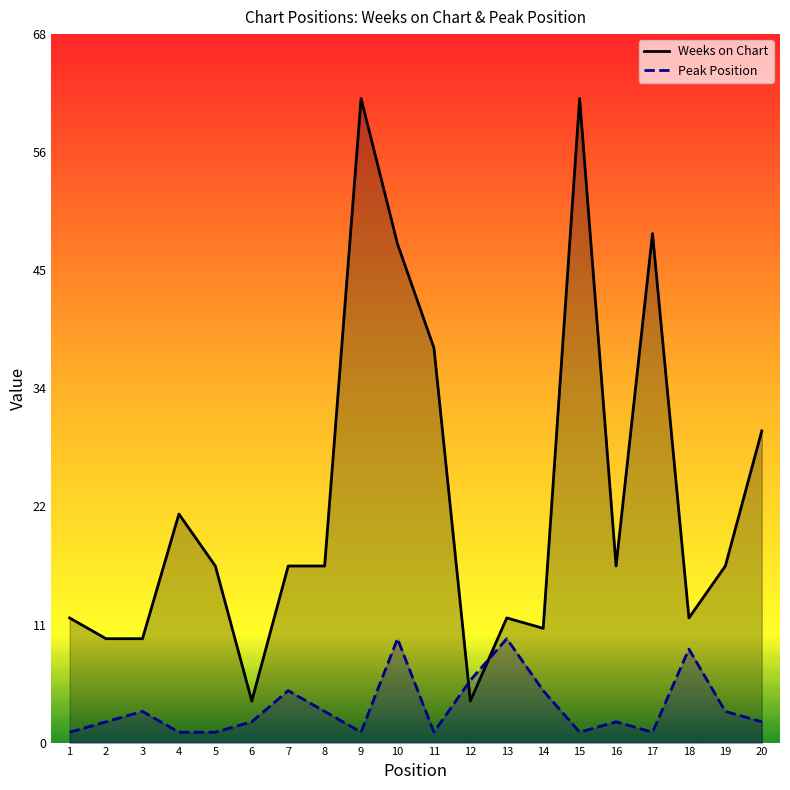

What are all the series names shown in the legend?

Weeks on Chart, Peak Position